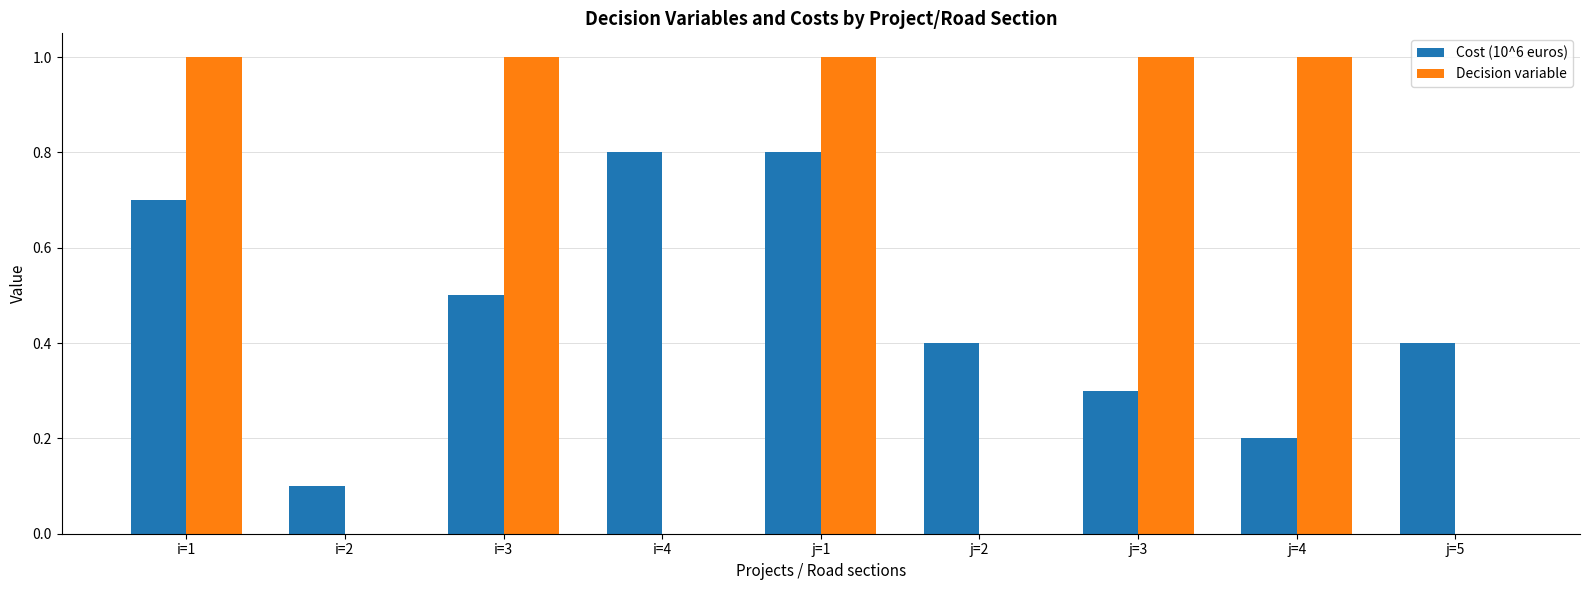

At which category is the sum across all series the highest?

j=1